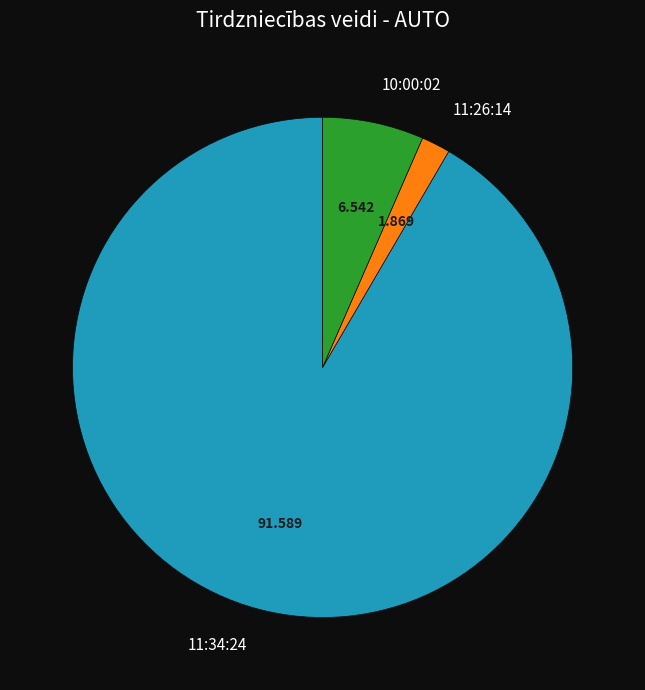

Does 11:34:24 account for over 50% of the chart?

Yes